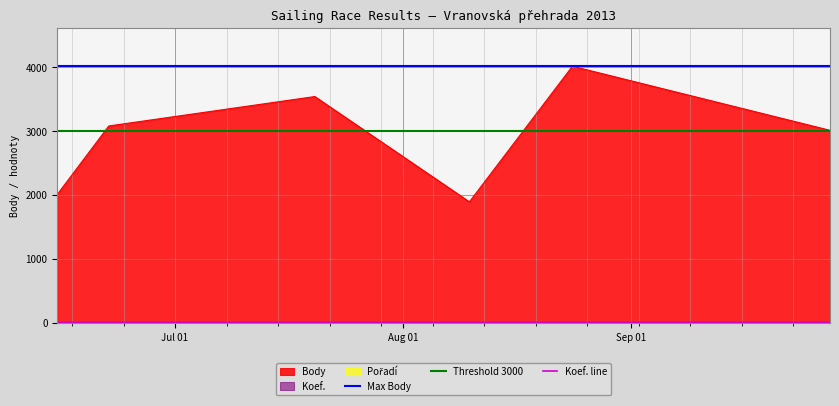

What is the minimum value for Max Body?

4016